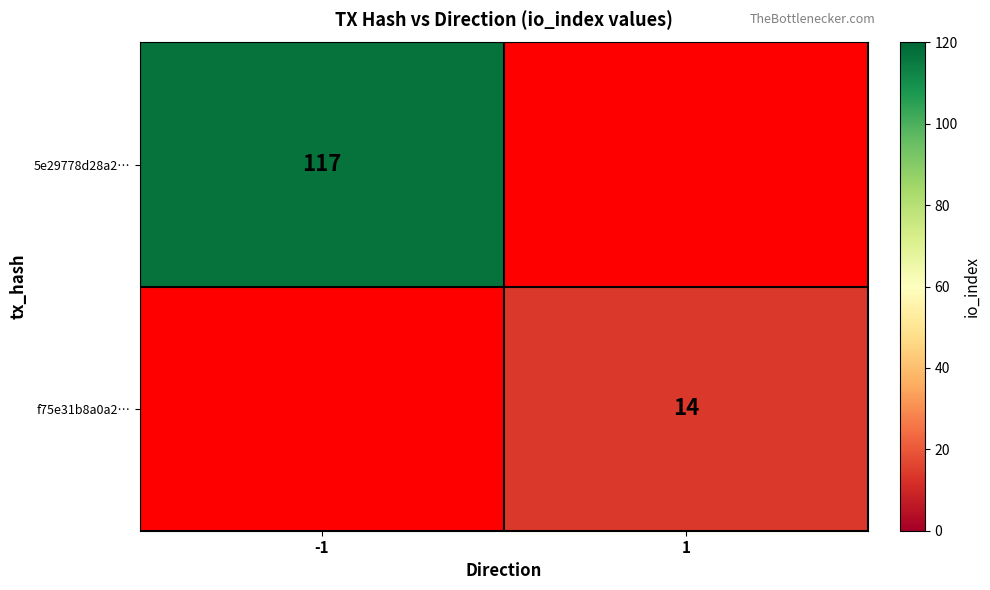

The value of f75e31b8a0a2… at 1 is 14. True or false?

True